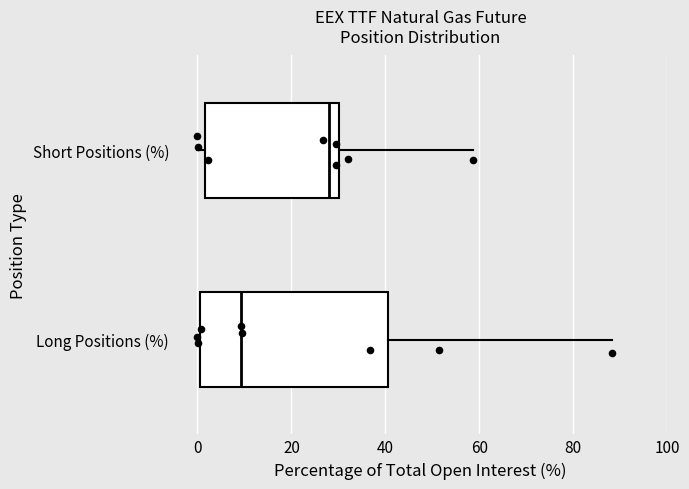

Where does the right whisker of the box for Long Positions (%) end on the x-axis? The values are not printed on the chart, so give them approximately, as read against the axis.

88